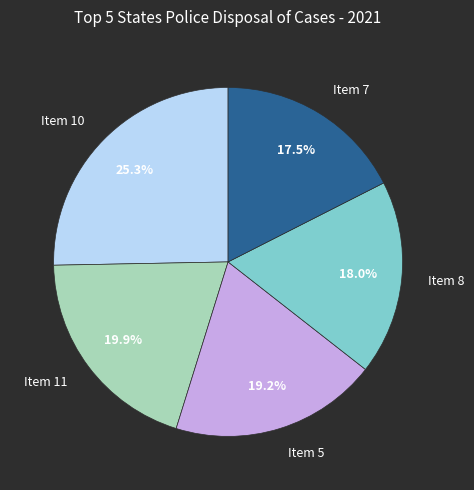

Between Item 7 and Item 10, which is larger?

Item 10